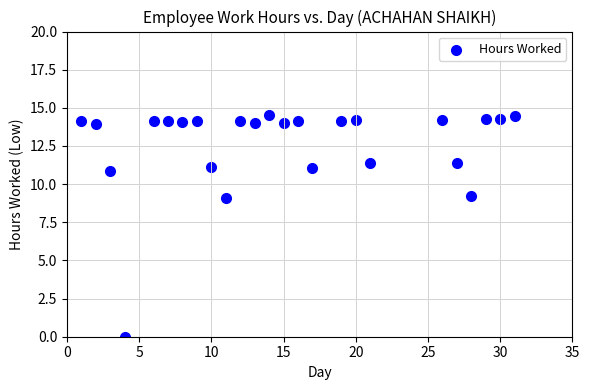

What is the range of X values (max minus min)?

30.0